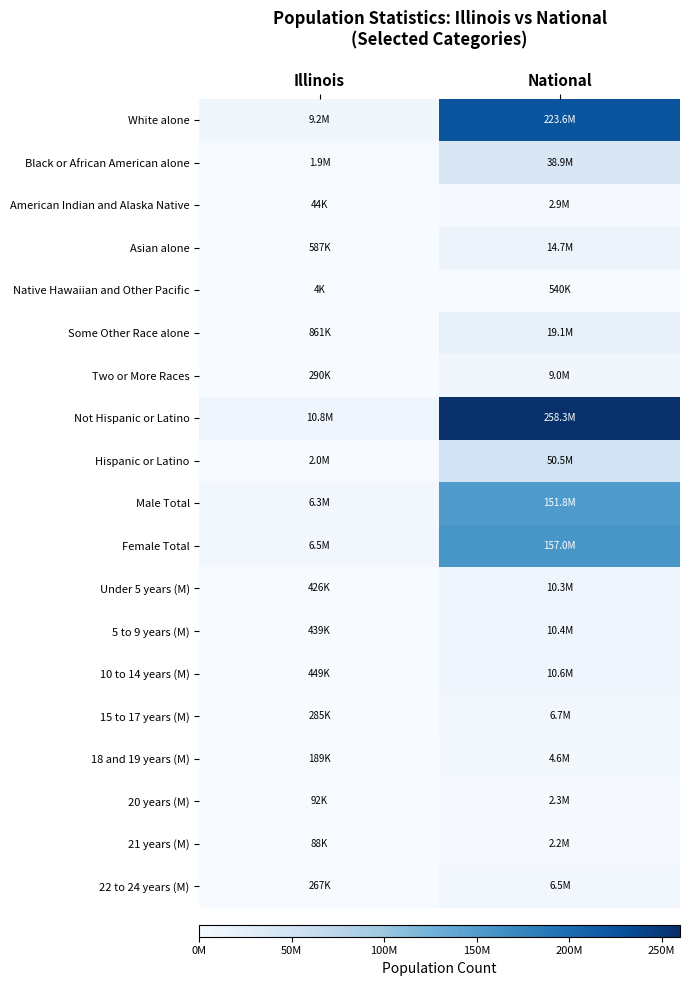

Rank the series at National from highest to lowest value.

Not Hispanic or Latino, White alone, Female Total, Male Total, Hispanic or Latino, Black or African American alone, Some Other Race alone, Asian alone, 10 to 14 years (M), 5 to 9 years (M), Under 5 years (M), Two or More Races, 15 to 17 years (M), 22 to 24 years (M), 18 and 19 years (M), American Indian and Alaska Native, 20 years (M), 21 years (M), Native Hawaiian and Other Pacific